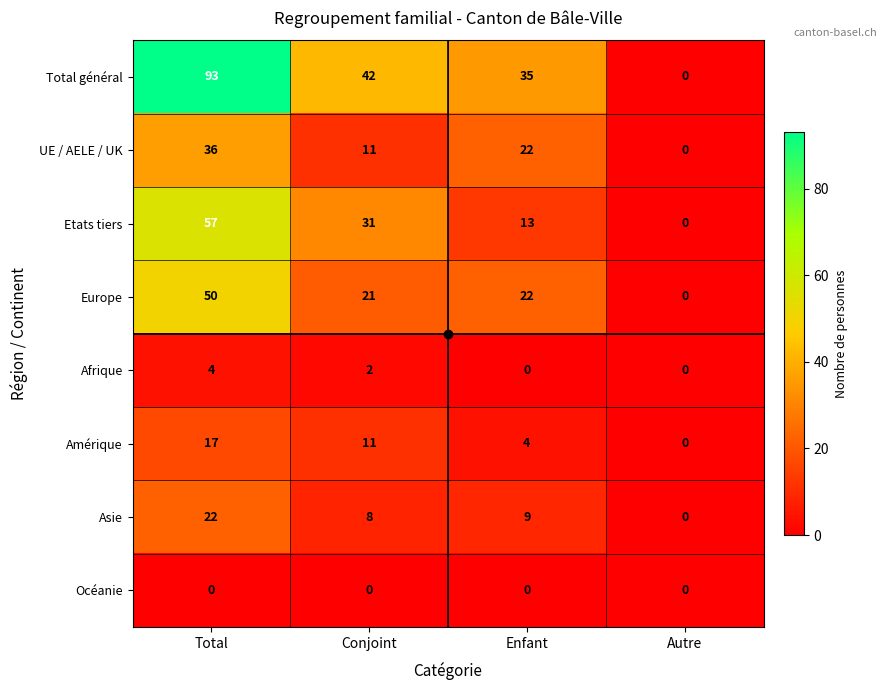

At which label is Asie closest to 11?

Enfant